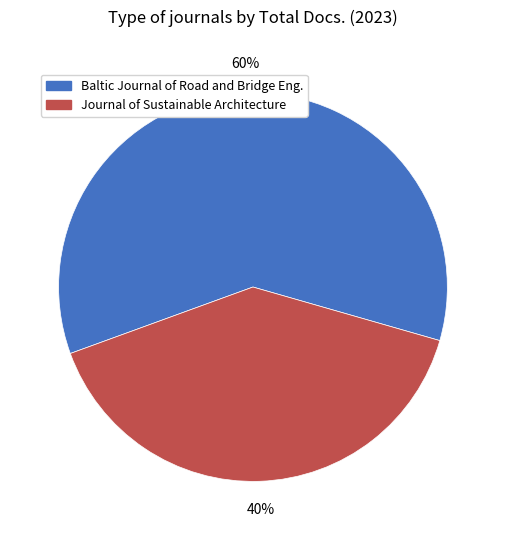

What is the ratio of the value at Journal of Sustainable Architecture to the value at Baltic Journal of Road and Bridge Eng.?

0.7